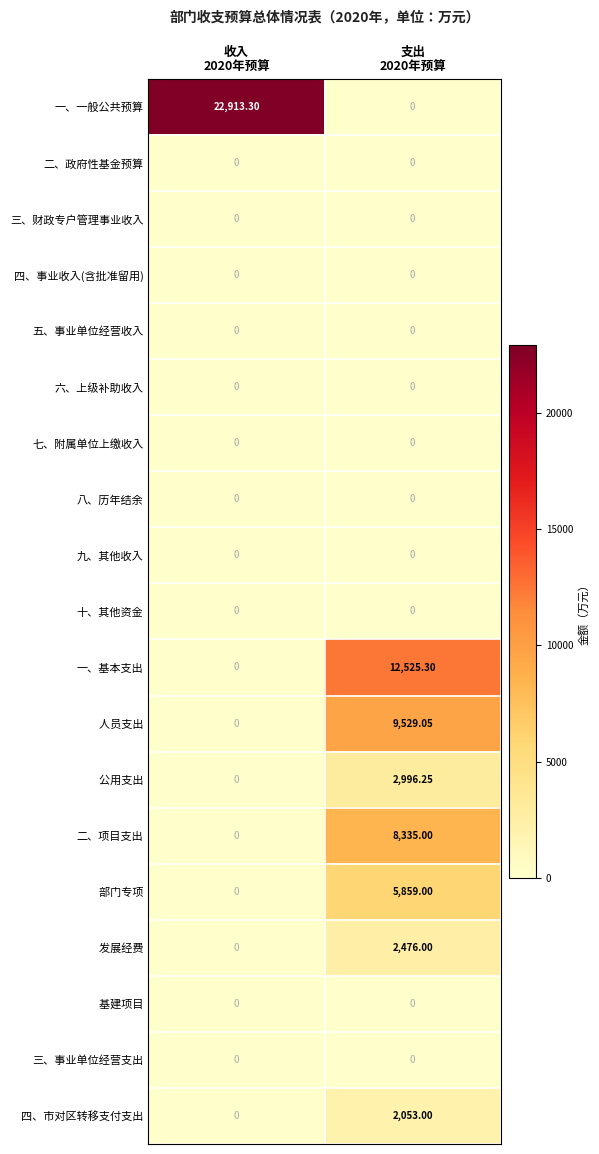

How many data points in 一、基本支出 are less than 12525?

1